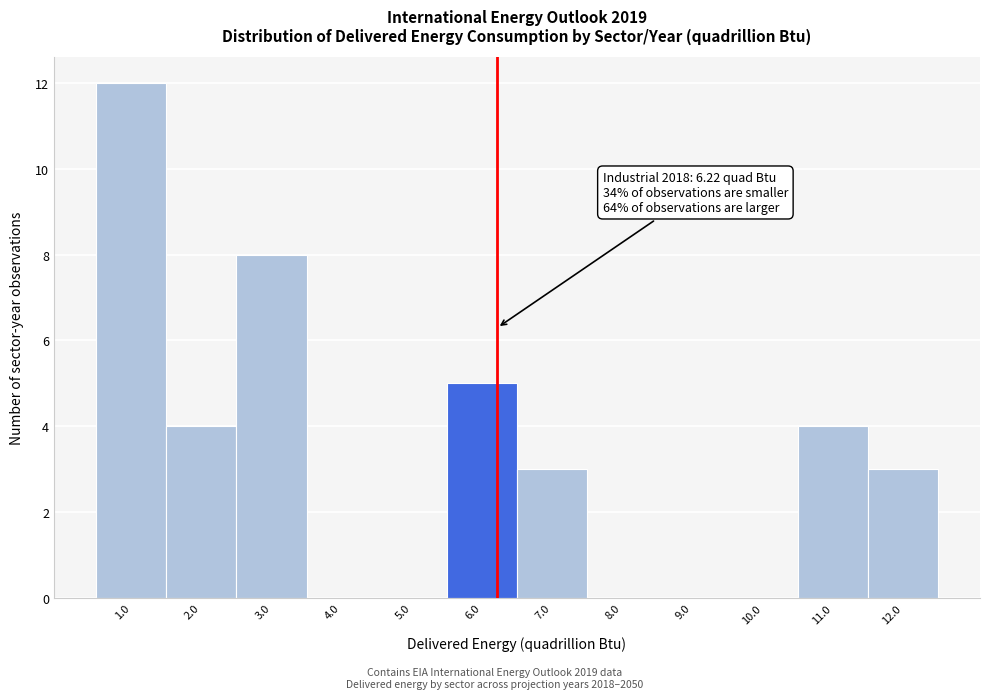

Over which range of the x-axis is the bar tallest?

0.5 to 1.5